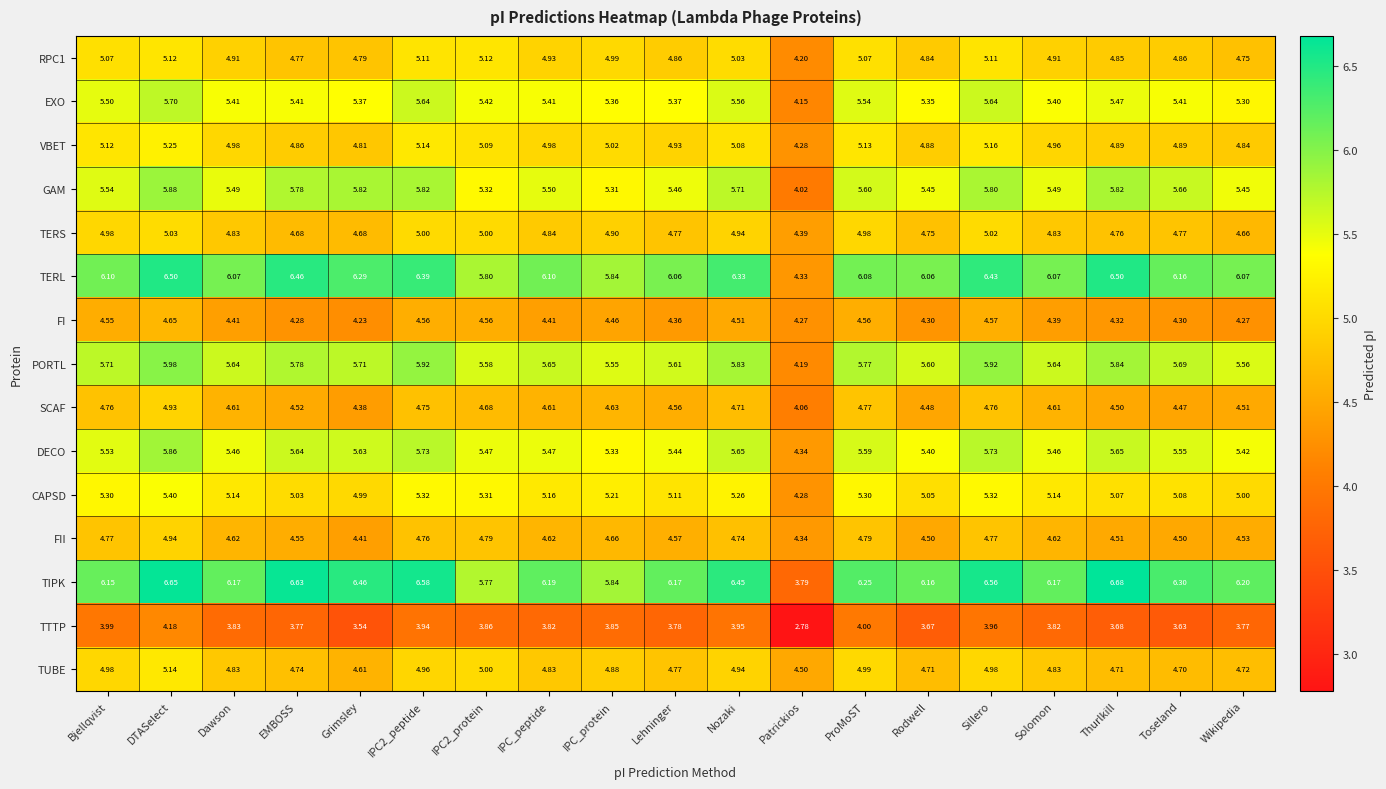

Which series changed the most between Bjellqvist and IPC2_protein?

TIPK